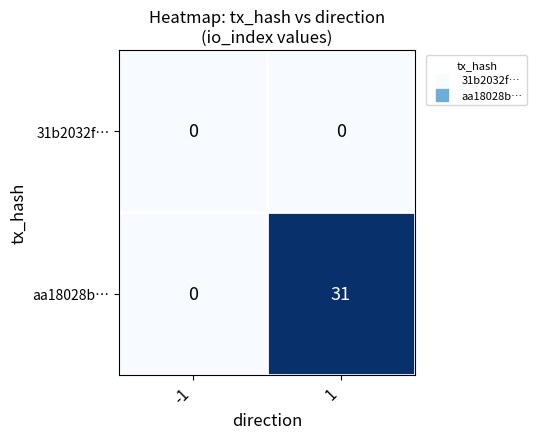

Count the number of data series in this chart.

2